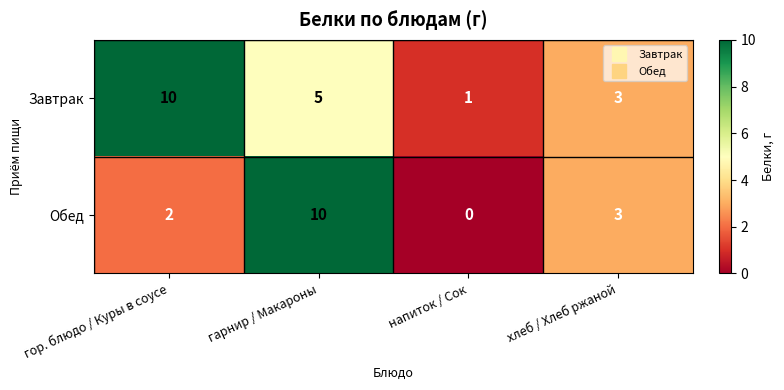

Where is Завтрак nearest to the value 5?

гарнир / Макароны